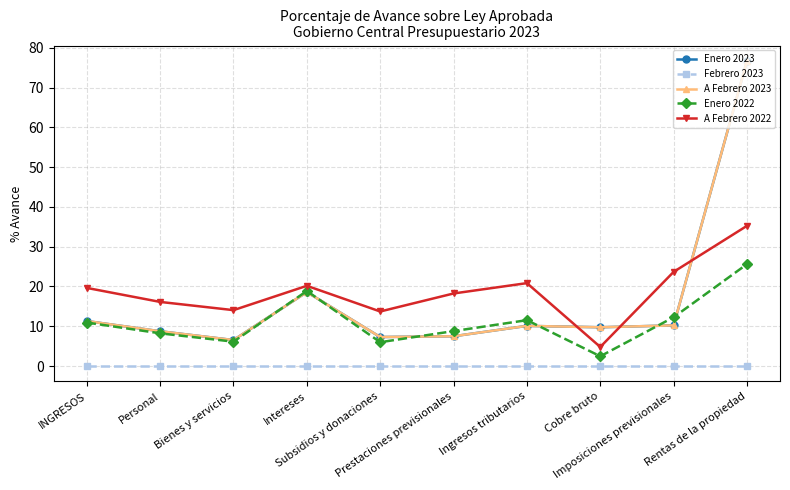

Is this an area chart (filled region under the line)?

No